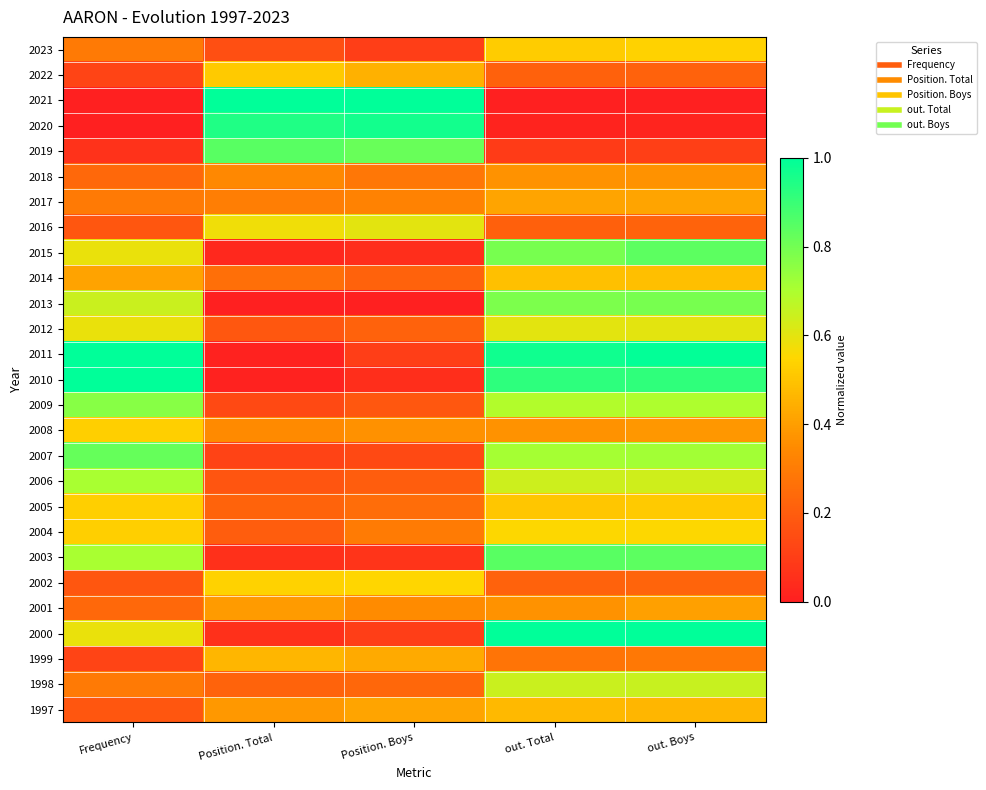

Which category has the highest value across all series?

Position. Total